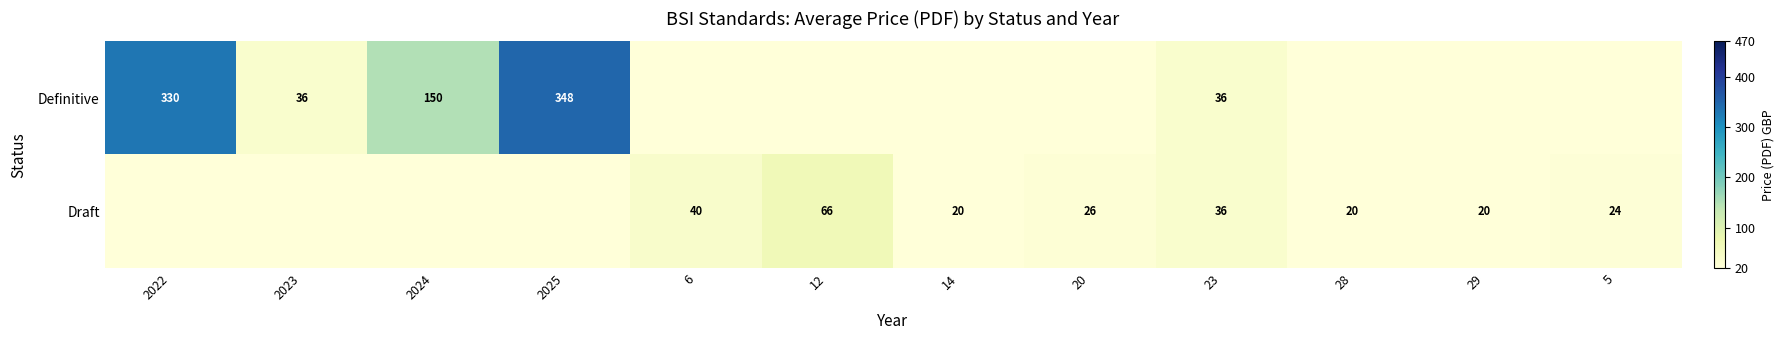

The Definitive series shows 34.6 at 2024. True or false?

False